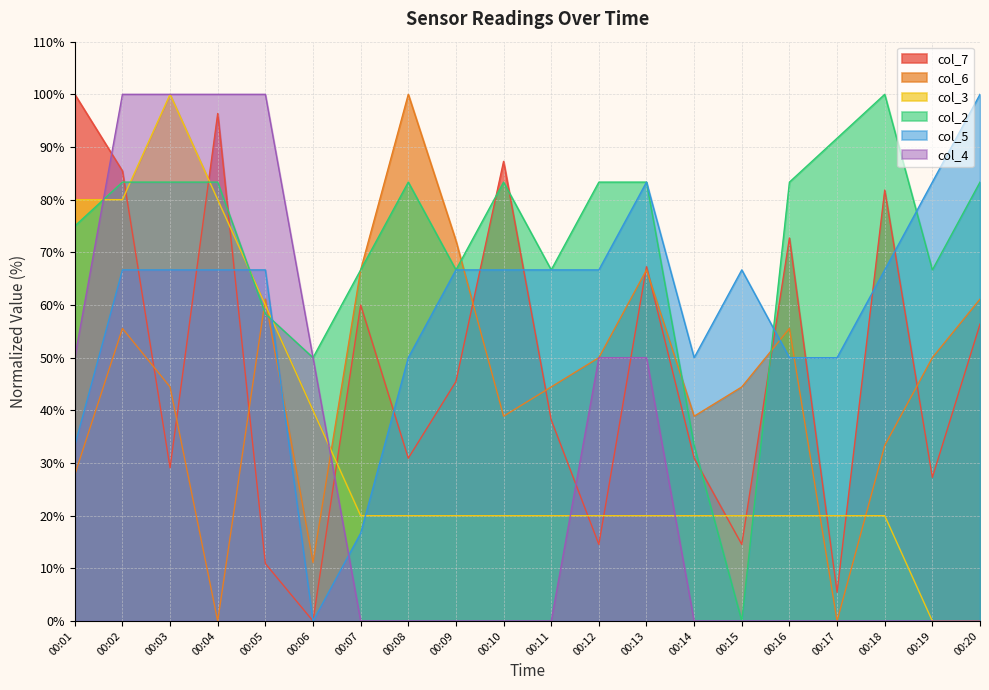

Reading left to right, transcribe all the data shown in this chart.

col_7: 100.0	85.5	29.1	96.4	10.9	0.0	60.0	30.9	45.5	87.3	38.2	14.5	67.3	30.9	14.5	72.7	5.5	81.8	27.3	56.4
col_6: 27.8	55.6	44.4	0.0	61.1	11.1	66.7	100.0	72.2	38.9	44.4	50.0	66.7	38.9	44.4	55.6	0.0	33.3	50.0	61.1
col_3: 80.0	80.0	100.0	80.0	60.0	40.0	20.0	20.0	20.0	20.0	20.0	20.0	20.0	20.0	20.0	20.0	20.0	20.0	0.0	0.0
col_2: 75.0	83.3	83.3	83.3	58.3	50.0	66.7	83.3	66.7	83.3	66.7	83.3	83.3	33.3	0.0	83.3	91.7	100.0	66.7	83.3
col_5: 33.3	66.7	66.7	66.7	66.7	0.0	16.7	50.0	66.7	66.7	66.7	66.7	83.3	50.0	66.7	50.0	50.0	66.7	83.3	100.0
col_4: 50.0	100.0	100.0	100.0	100.0	50.0	0.0	0.0	0.0	0.0	0.0	50.0	50.0	0.0	0.0	0.0	0.0	0.0	0.0	0.0